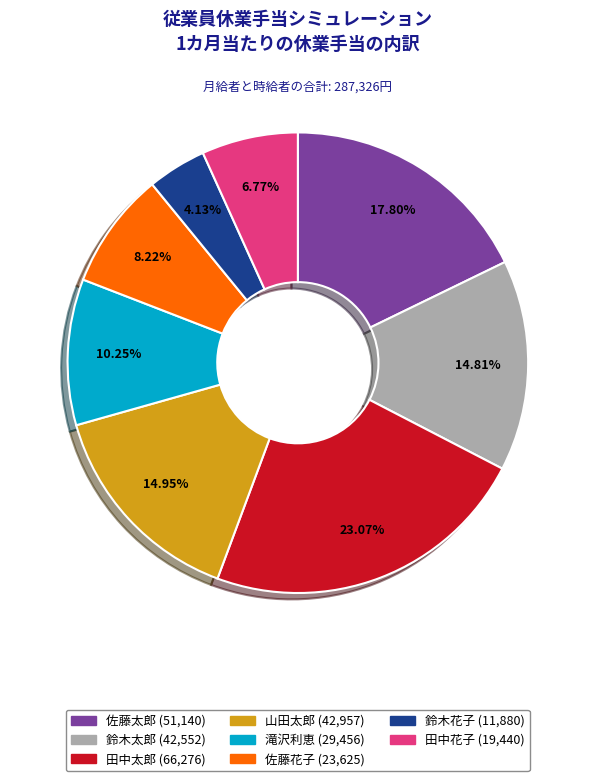

Is the sum of 田中花子 and 鈴木花子 greater than half?

No